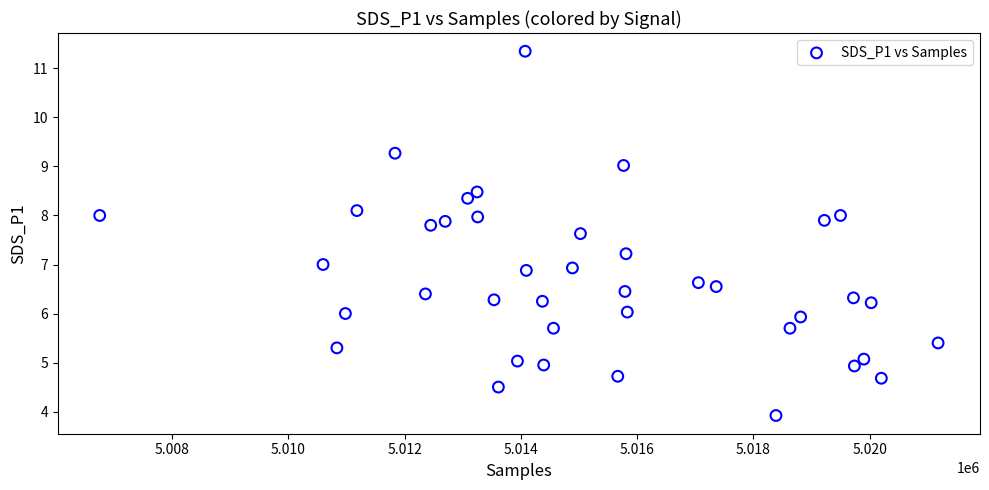

What is the range of X values (max minus min)?

14424.0